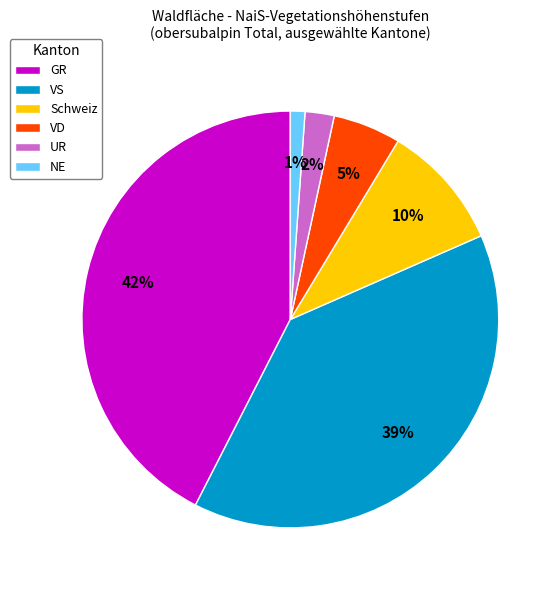

Does VS account for over 50% of the chart?

No